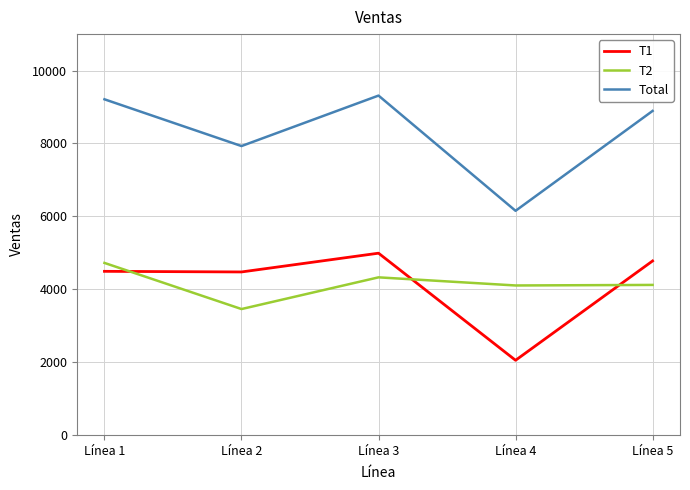

The T1 series shows 1486 at Línea 2. True or false?

False